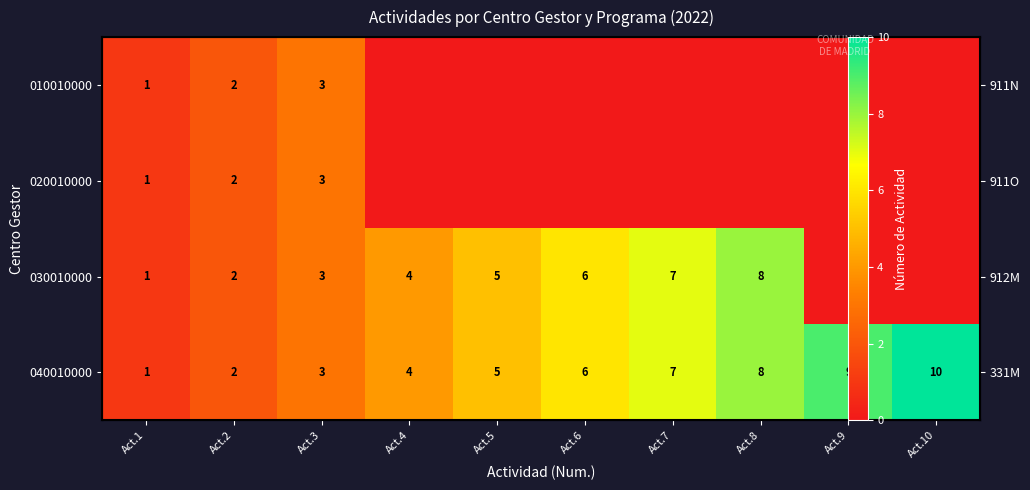

The value of 040010000 at Act.3 is 2. True or false?

False